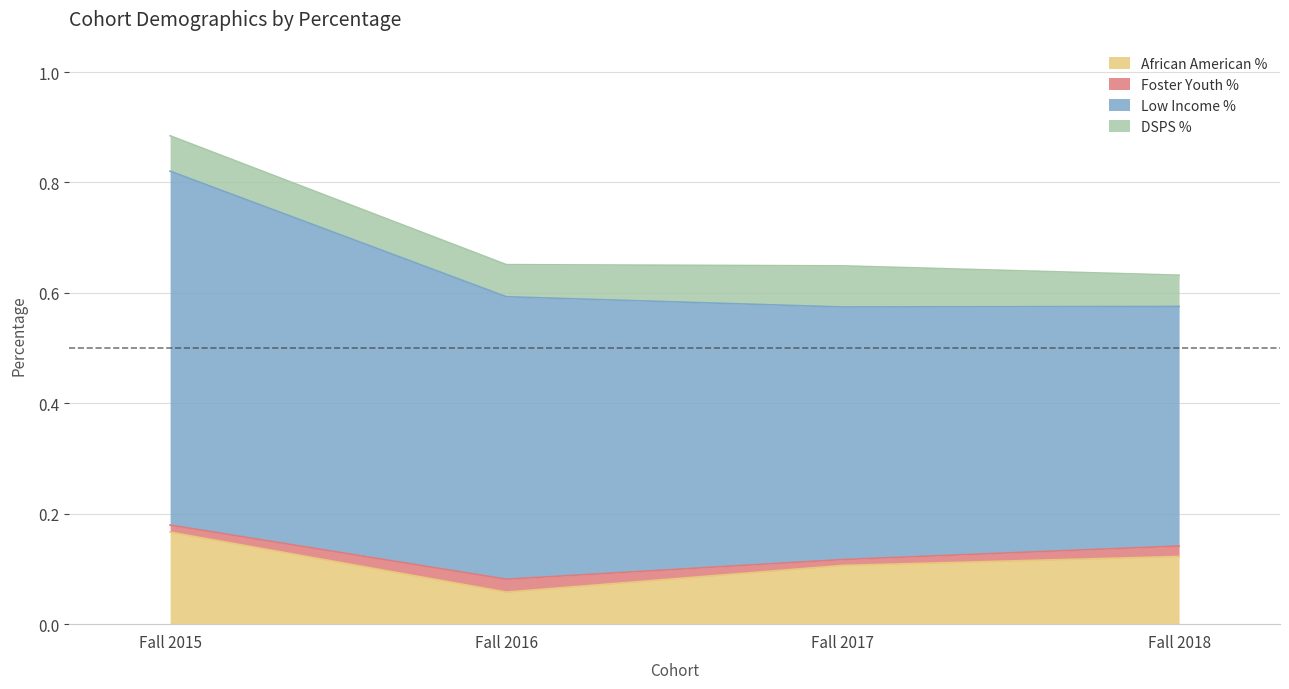

At which label does Foster Youth % reach its minimum?

Fall 2017